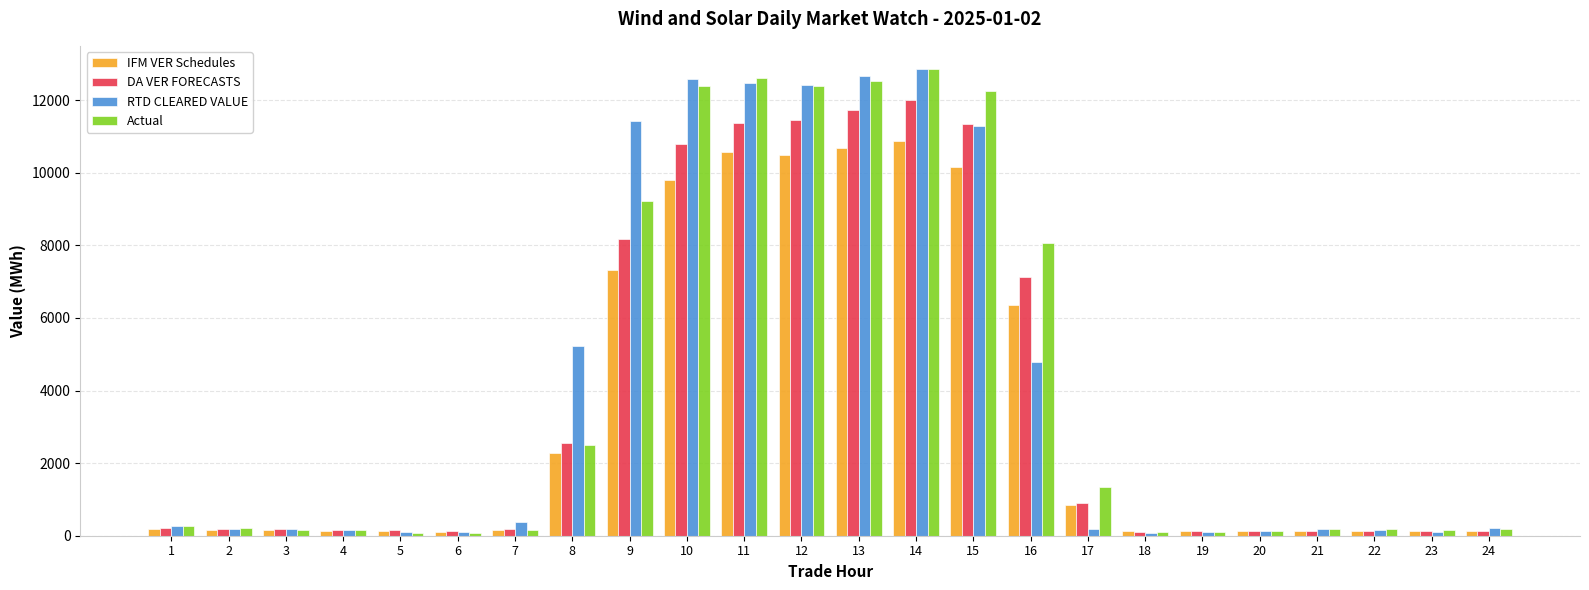

How many data points does each series have?

24